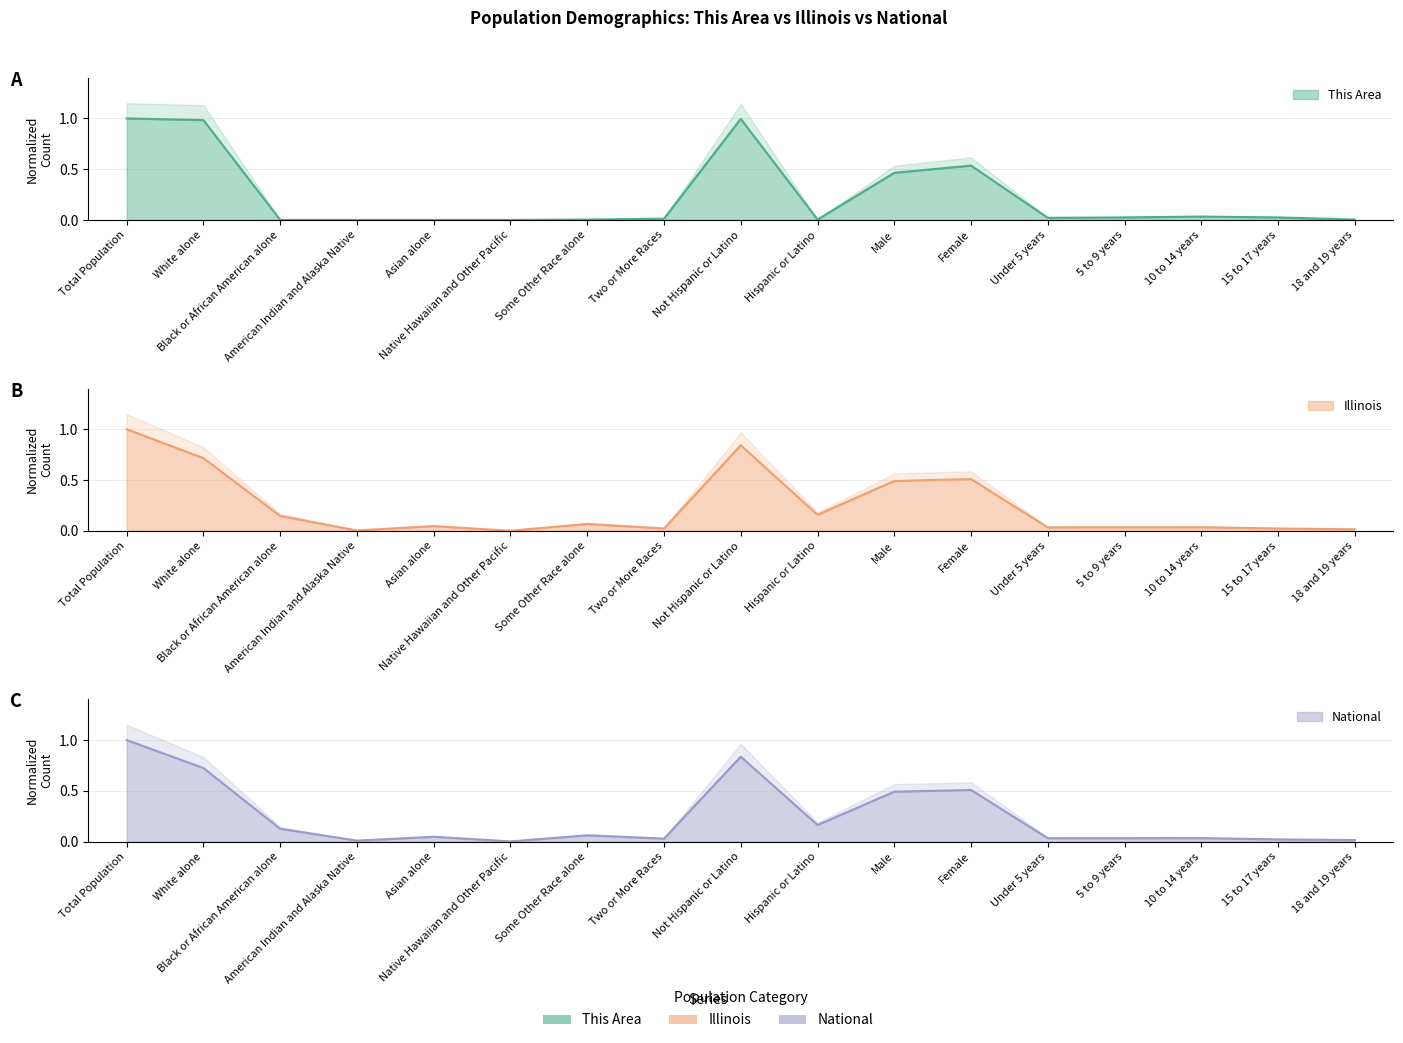

What is the label of the 2nd point from the left?

White alone